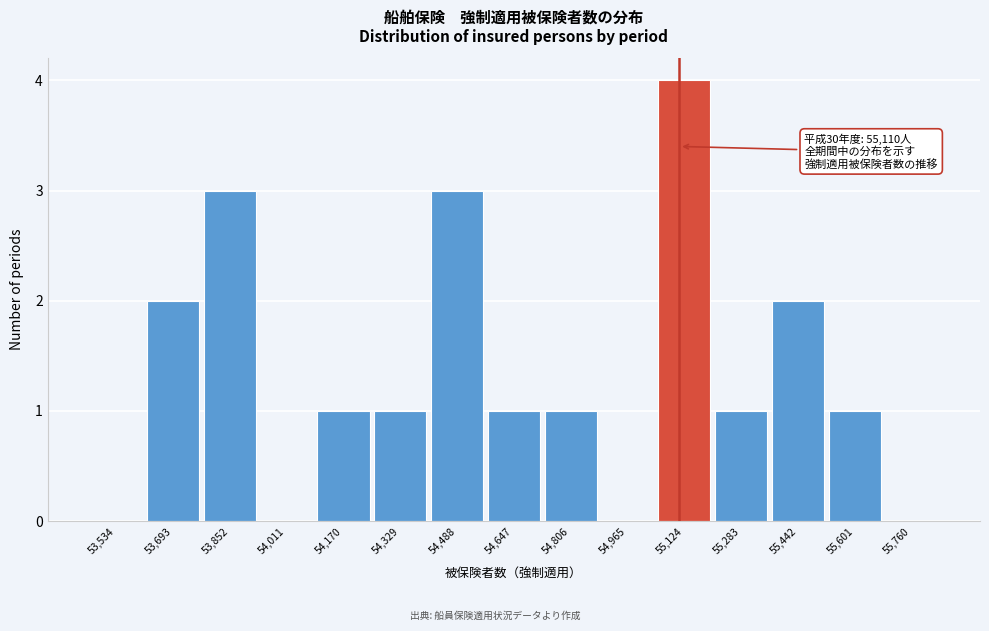

Which range on the x-axis has the tallest bar?

55040 to 55200